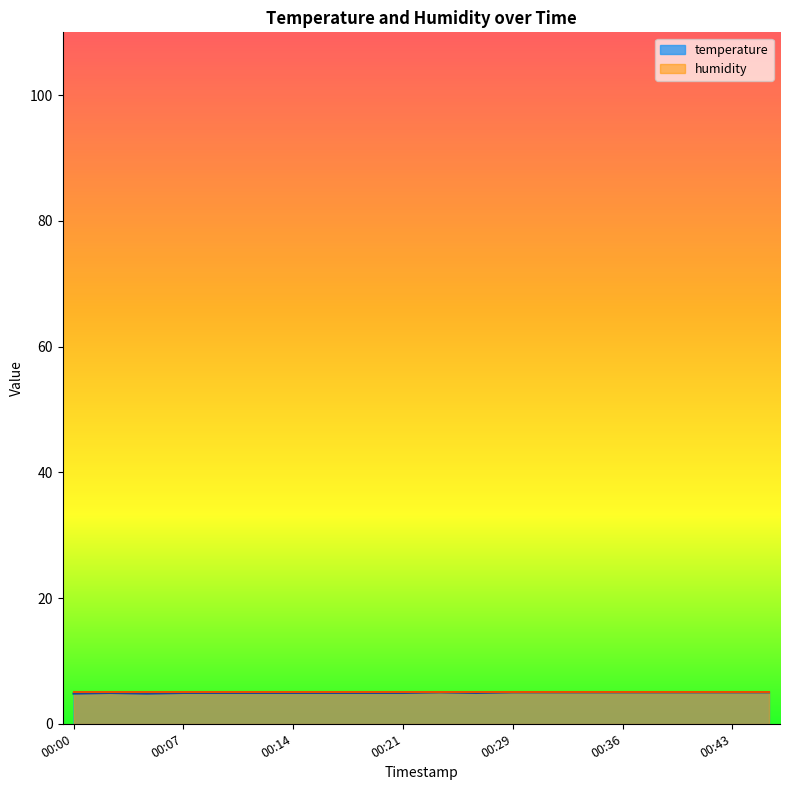

List the labels in order of value, largest first.

00:24, 00:29, 00:31, 00:34, 00:36, 00:38, 00:41, 00:43, 00:46, 00:02, 00:07, 00:09, 00:12, 00:14, 00:17, 00:19, 00:21, 00:26, 00:00, 00:04